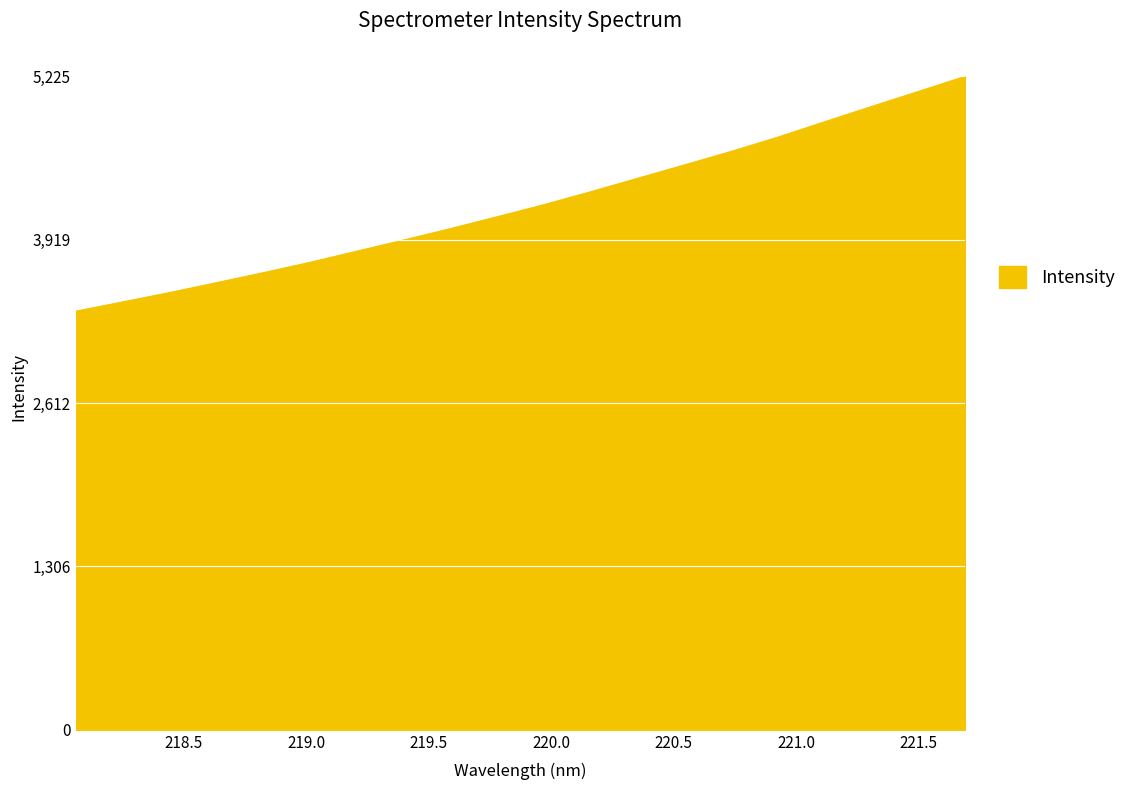

What is the difference between the maximum and minimum values?

1878.3